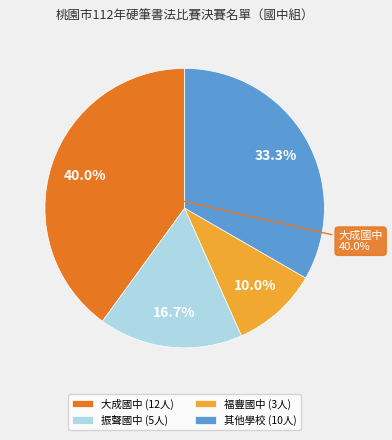

Does any single category account for the majority?

No